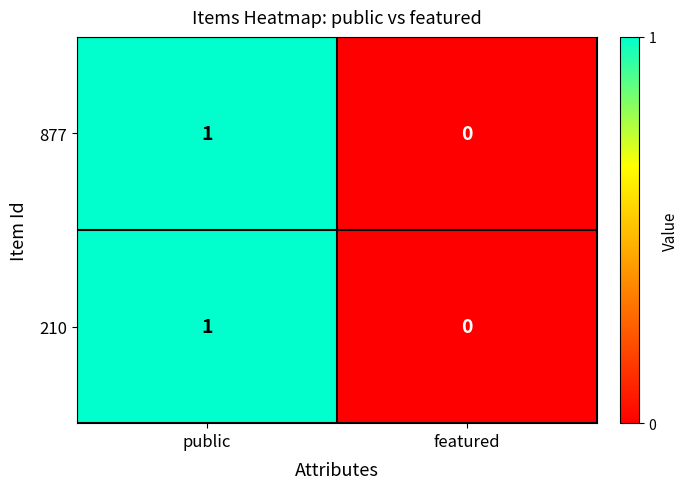

At which category is the sum across all series the highest?

public